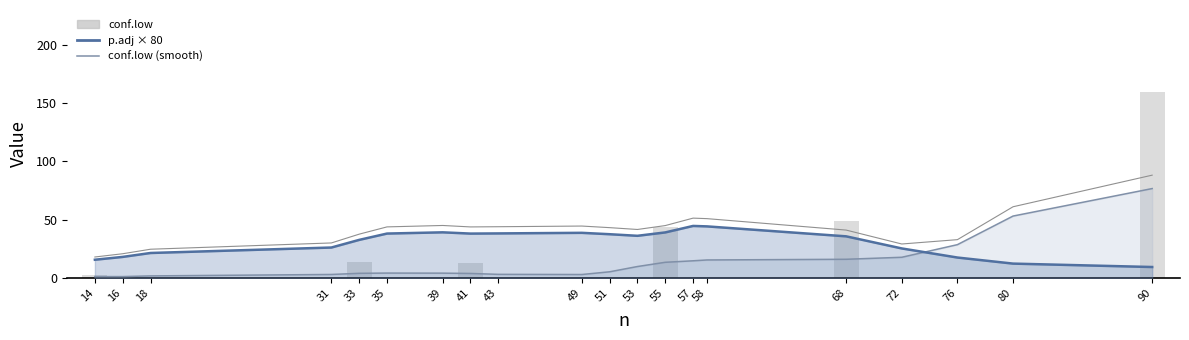

What is the highest value of the conf.low (smooth) series?

76.8